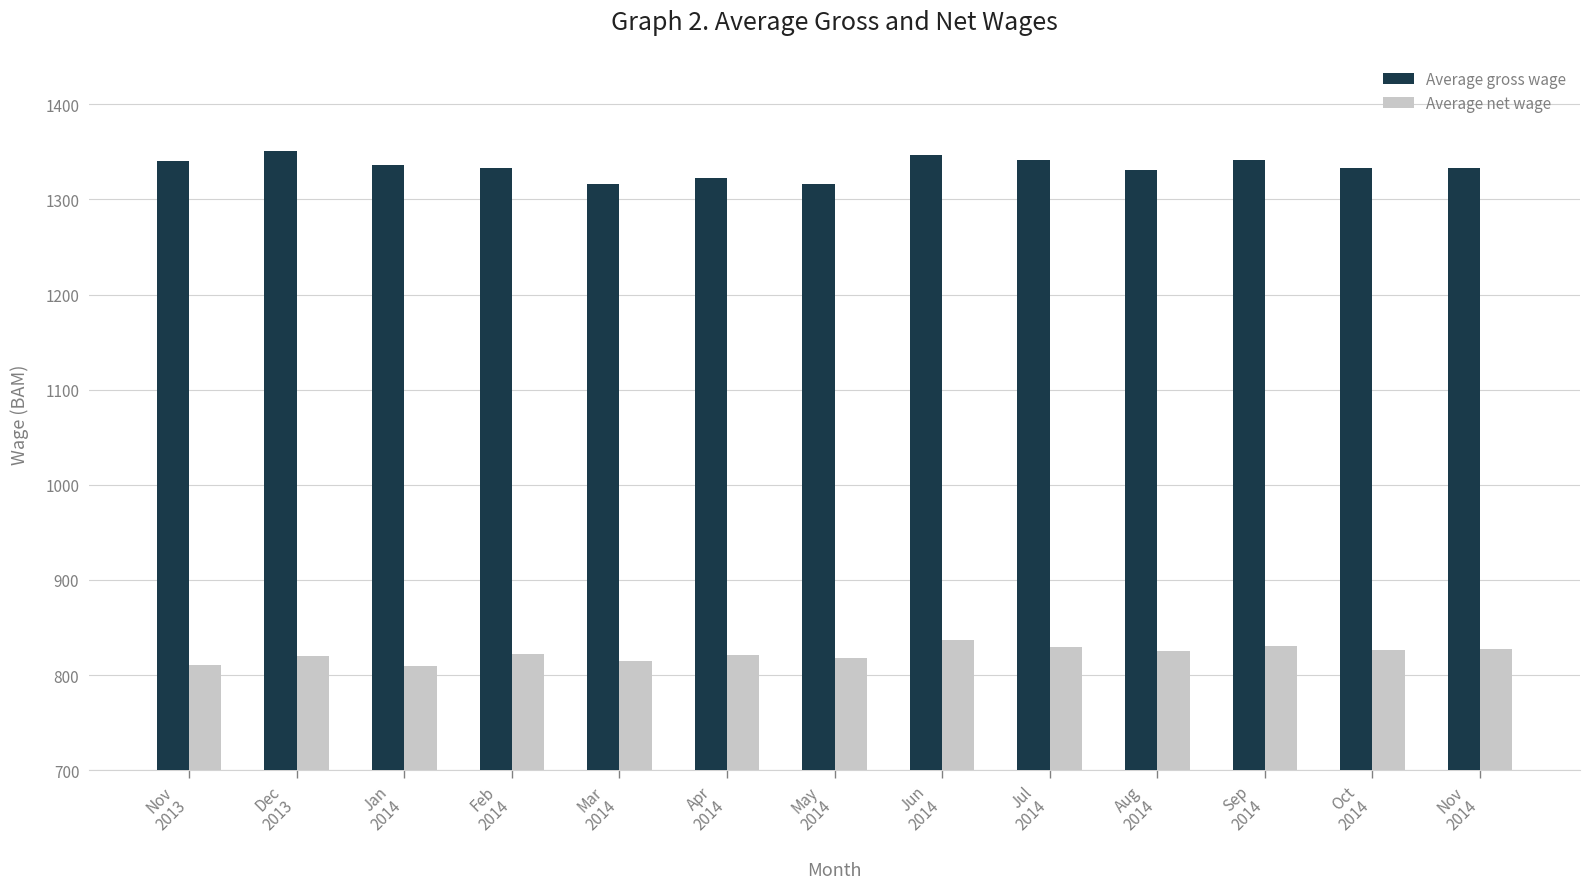

What is the maximum value for Average net wage?

837